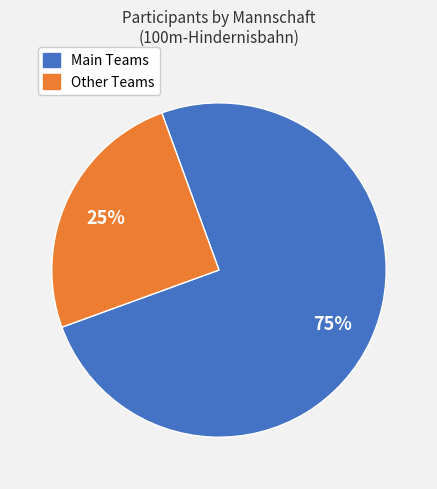

To the nearest percent, what is the average slice percentage?

50%